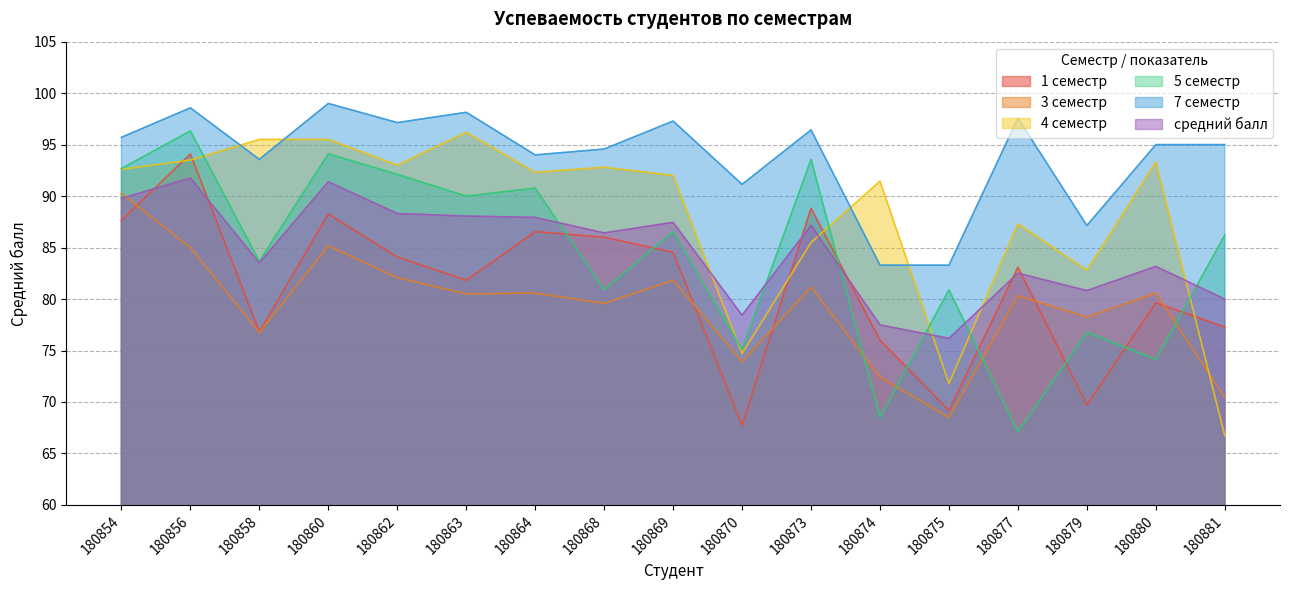

Does the chart display data point markers on the line(s)?

No